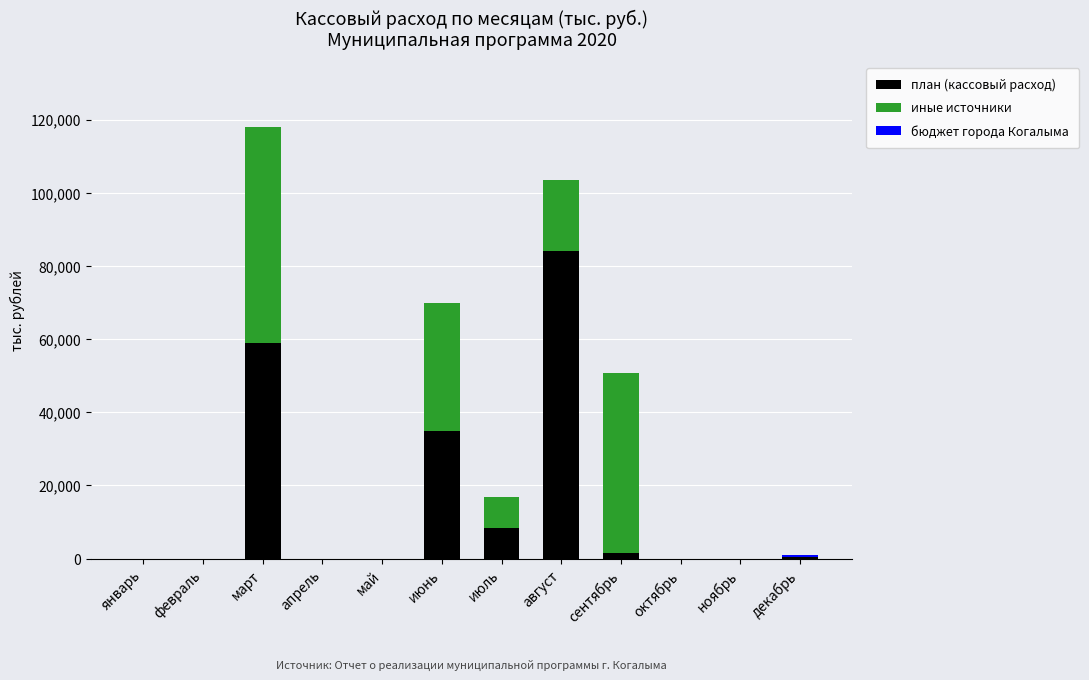

At which category is the sum across all series the highest?

март